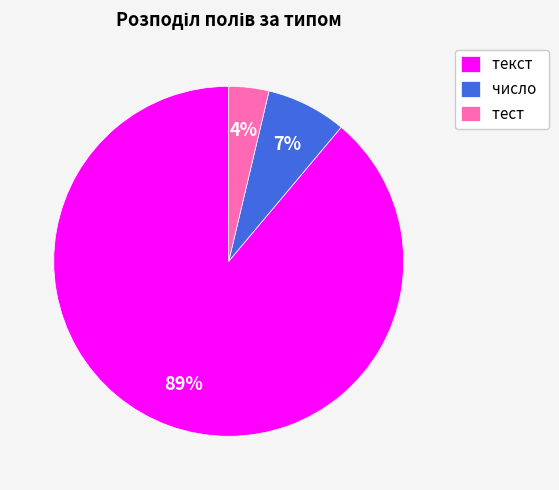

How many slices are in this pie chart?

3